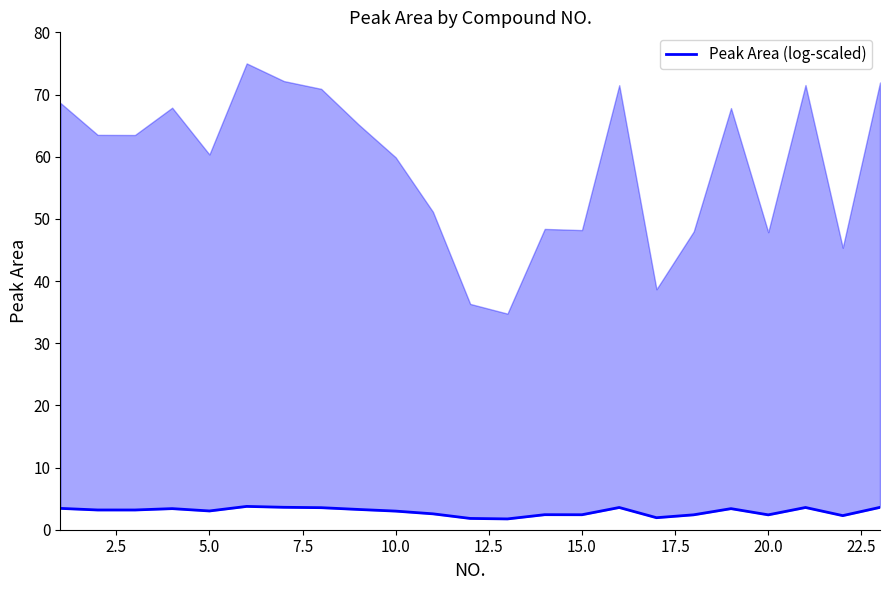

Reading left to right, extract all data points from this chart.

3.4	3.2	3.2	3.4	3.0	3.8	3.6	3.5	3.3	3.0	2.6	1.8	1.7	2.4	2.4	3.6	1.9	2.4	3.4	2.4	3.6	2.3	3.6